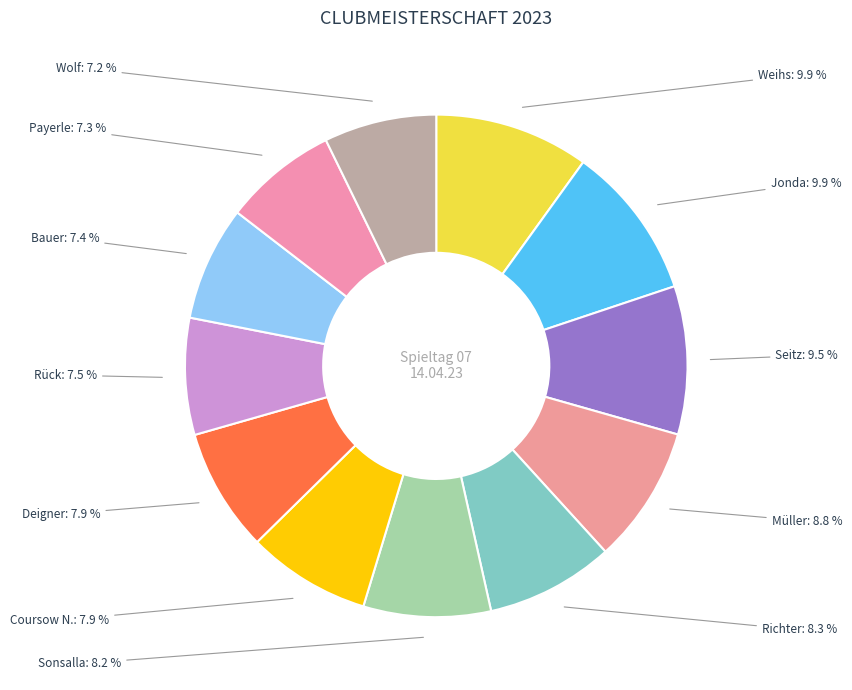

Is there a majority slice in this chart?

No